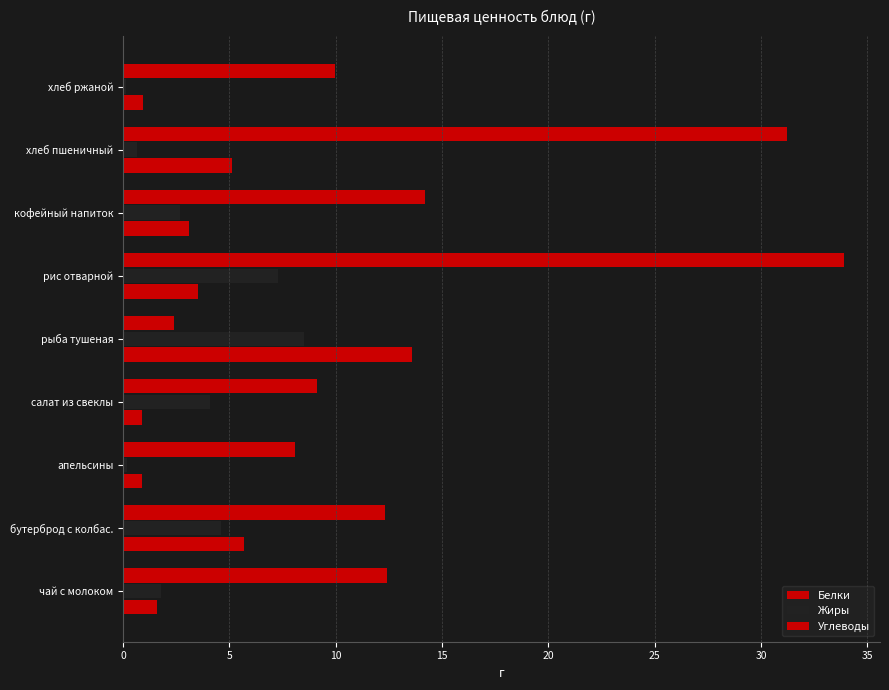

How many distinct data groups are displayed?

3